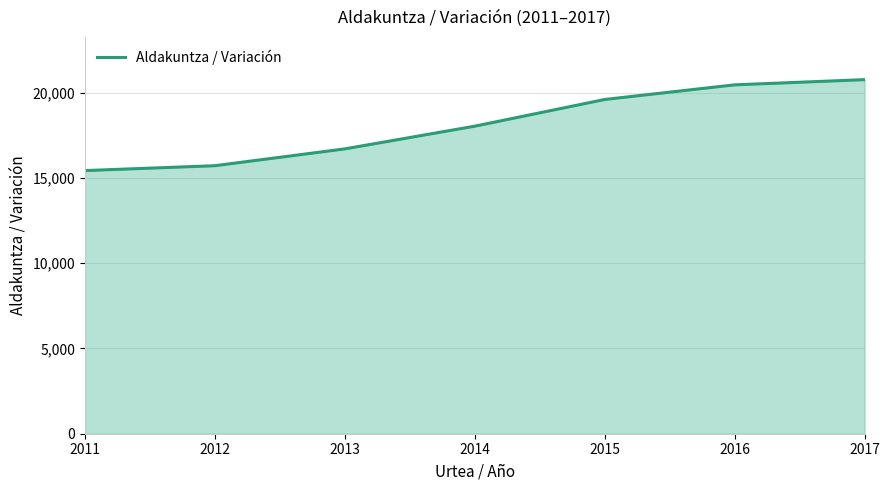

What is the maximum value shown in the chart?

20754